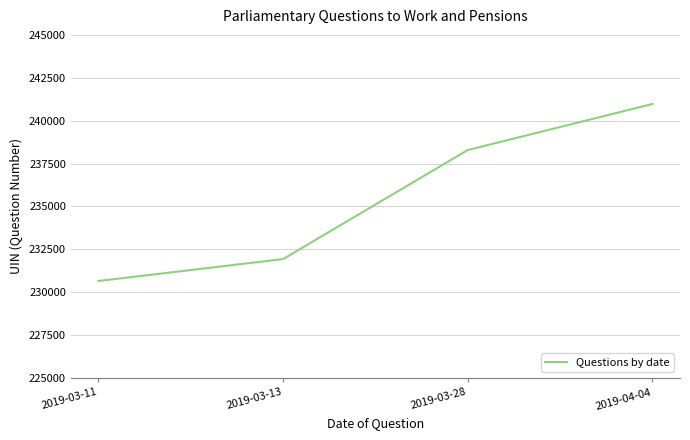

What is the average value?

235460